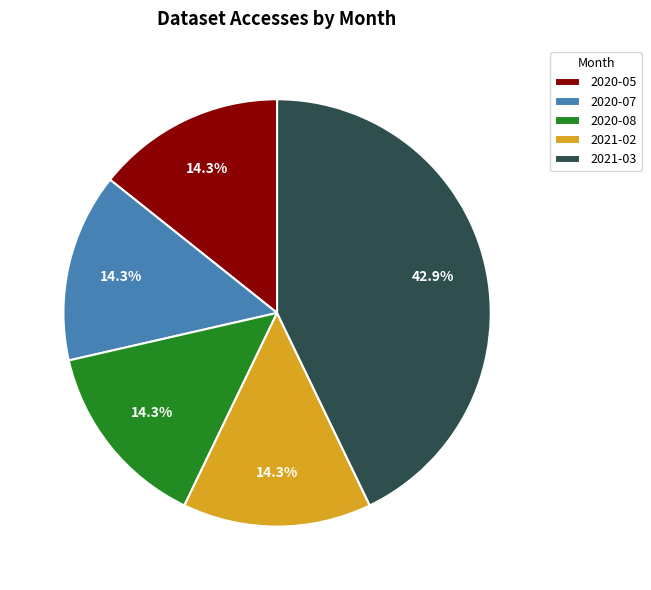

How much of the chart is everything except 2021-03?

57.1%